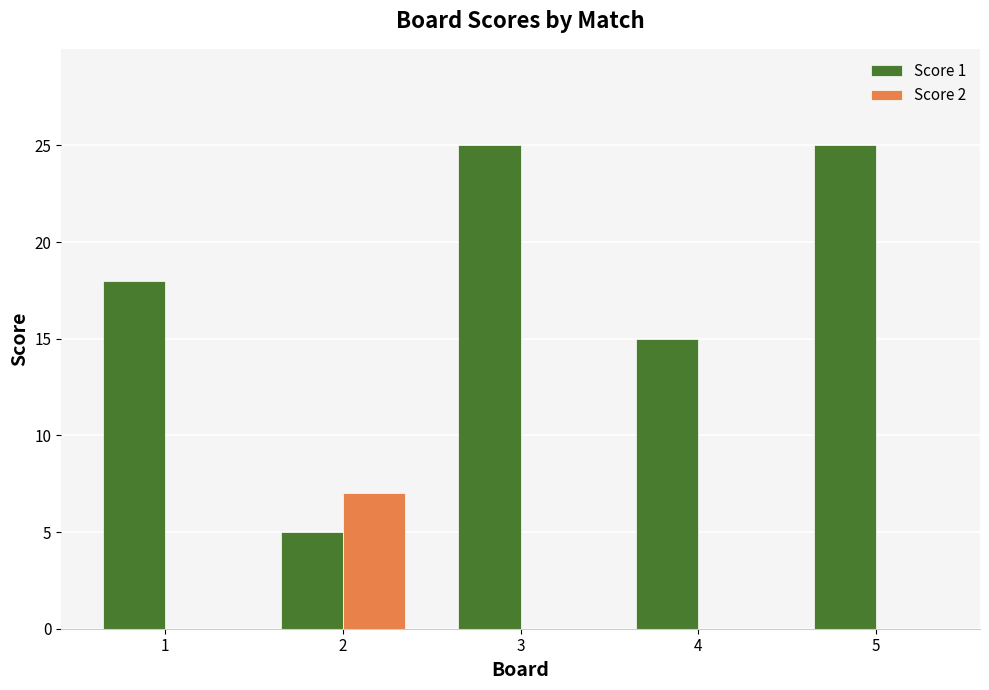

Are the bars grouped side by side (vs. stacked)?

Yes